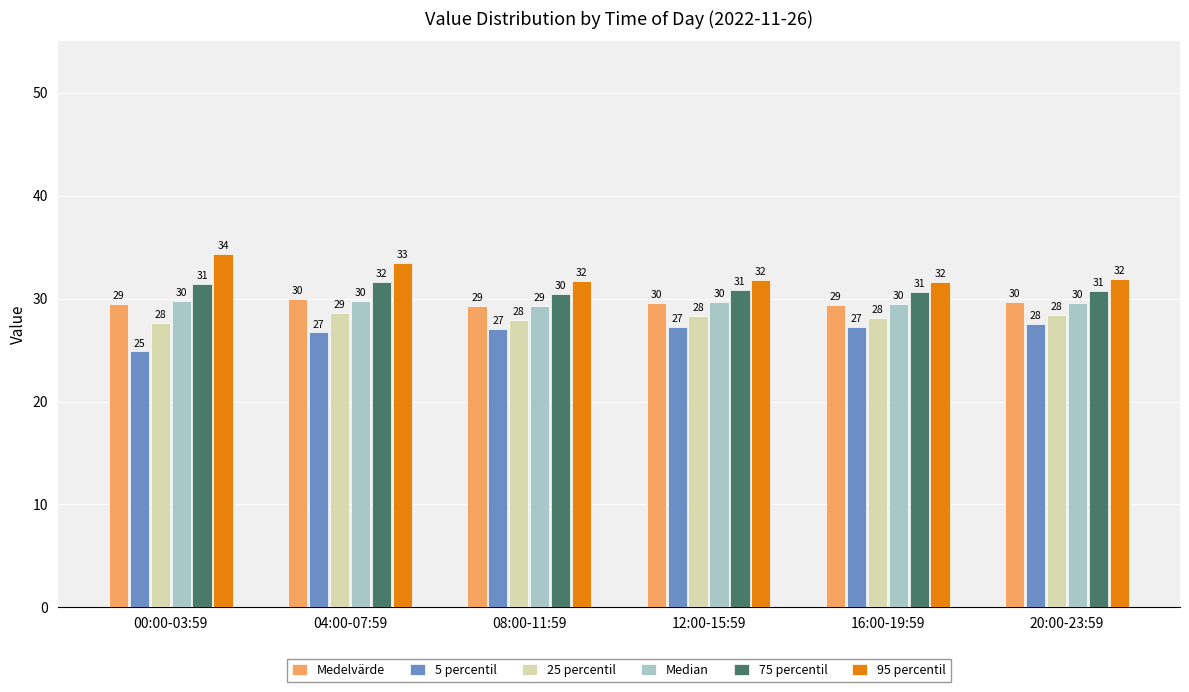

Is the value of 75 percentil at 20:00-23:59 greater than the value of 25 percentil at 08:00-11:59?

Yes